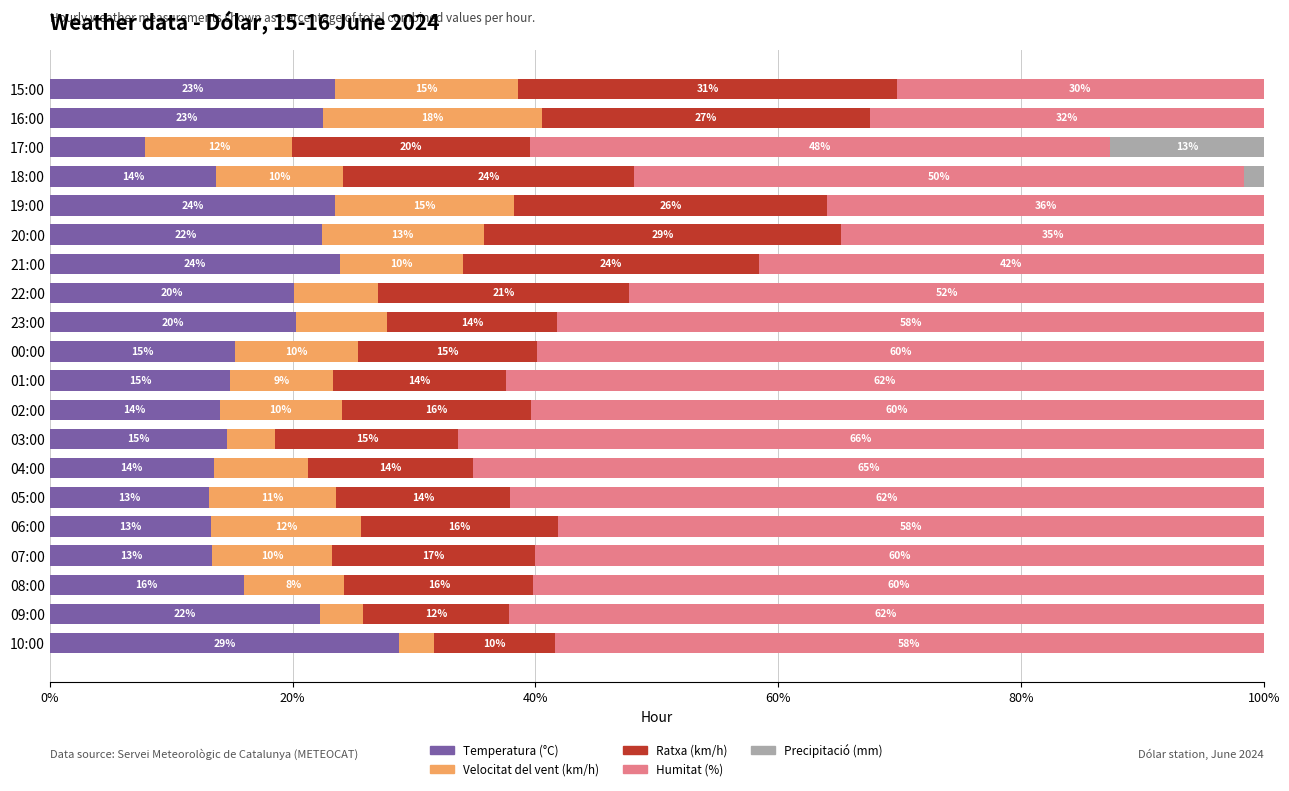

At which label does Temperatura (°C) reach its peak?

10:00